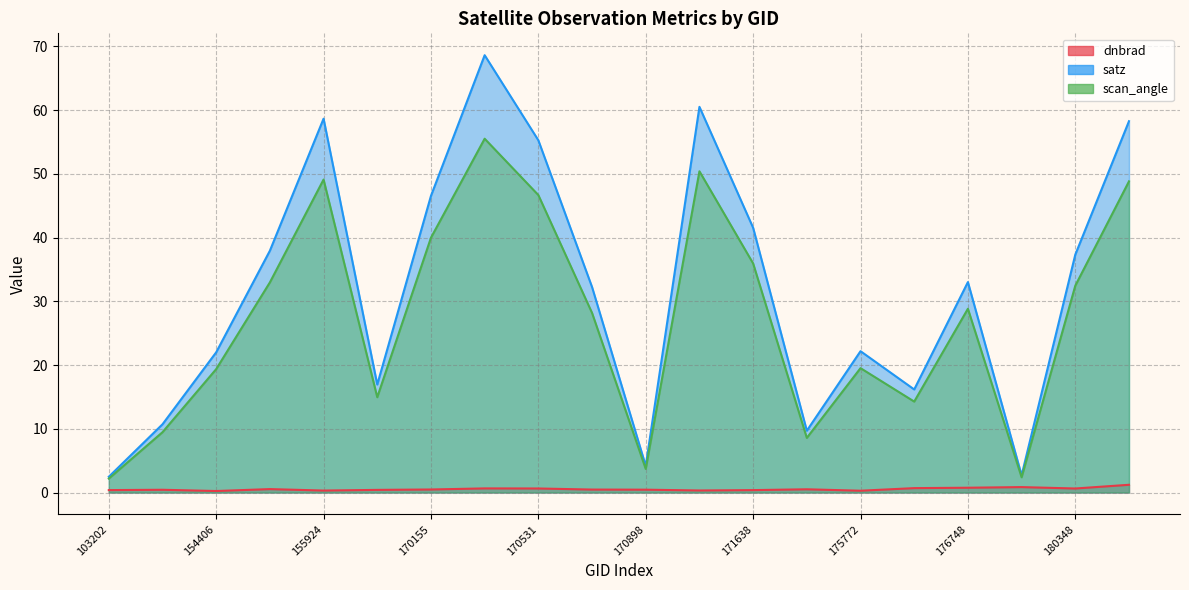

How many dnbrad values are between 0 and 1?

19